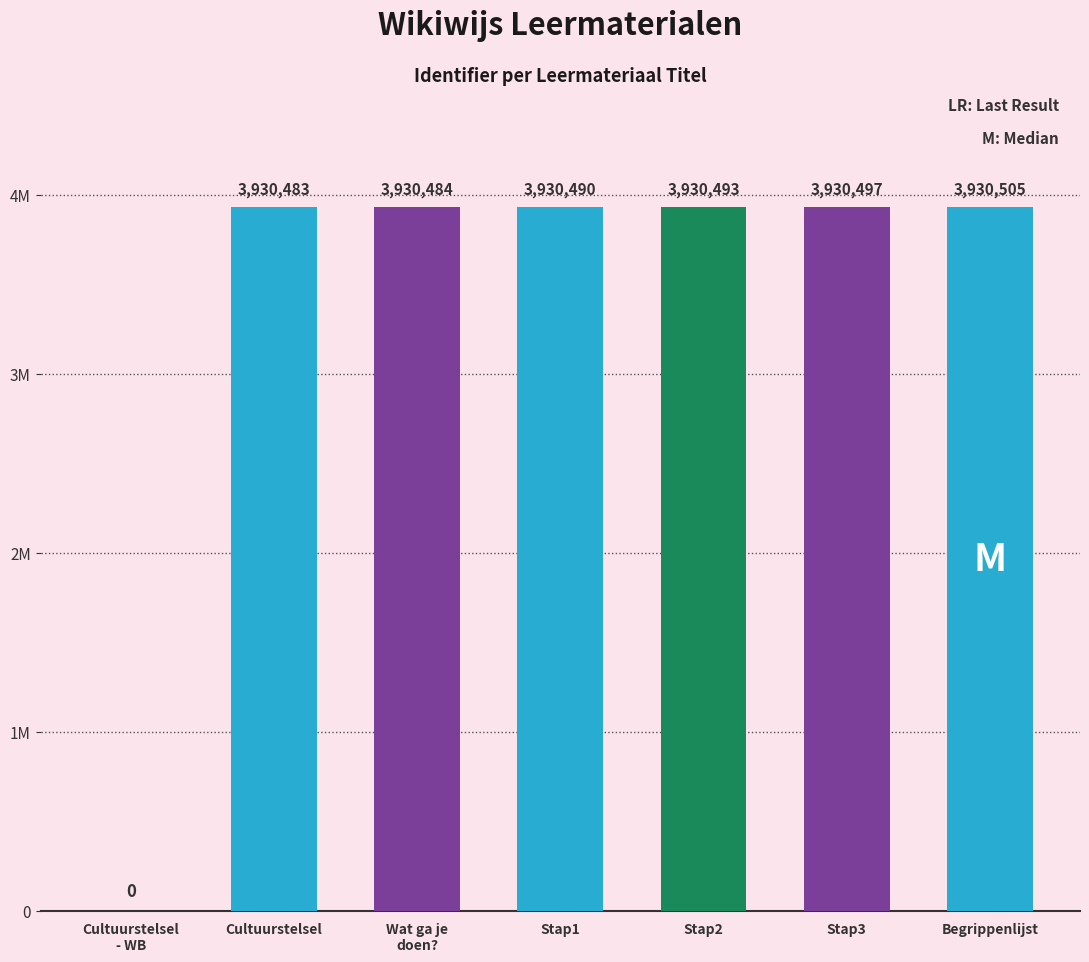

How many data points are less than 3930490?

3